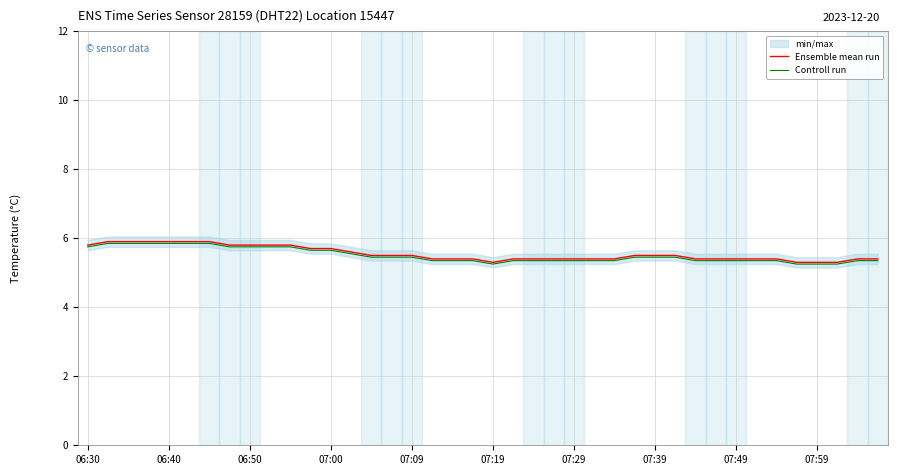

Is the value of Ensemble mean run at 06:40 greater than the value of Controll run at 07:00?

Yes